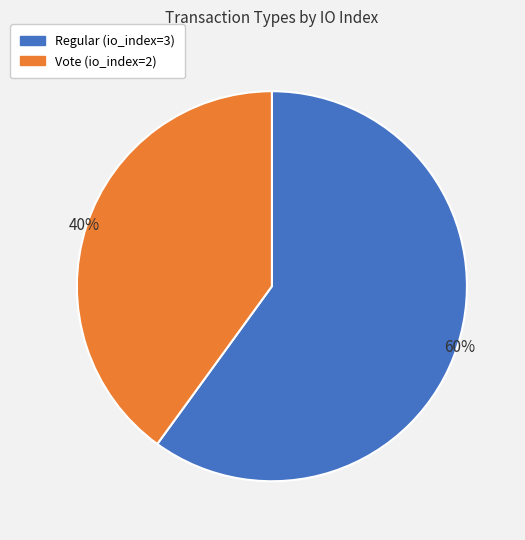

What percentage is the Vote (io_index=2) slice, to the nearest percent?

40%